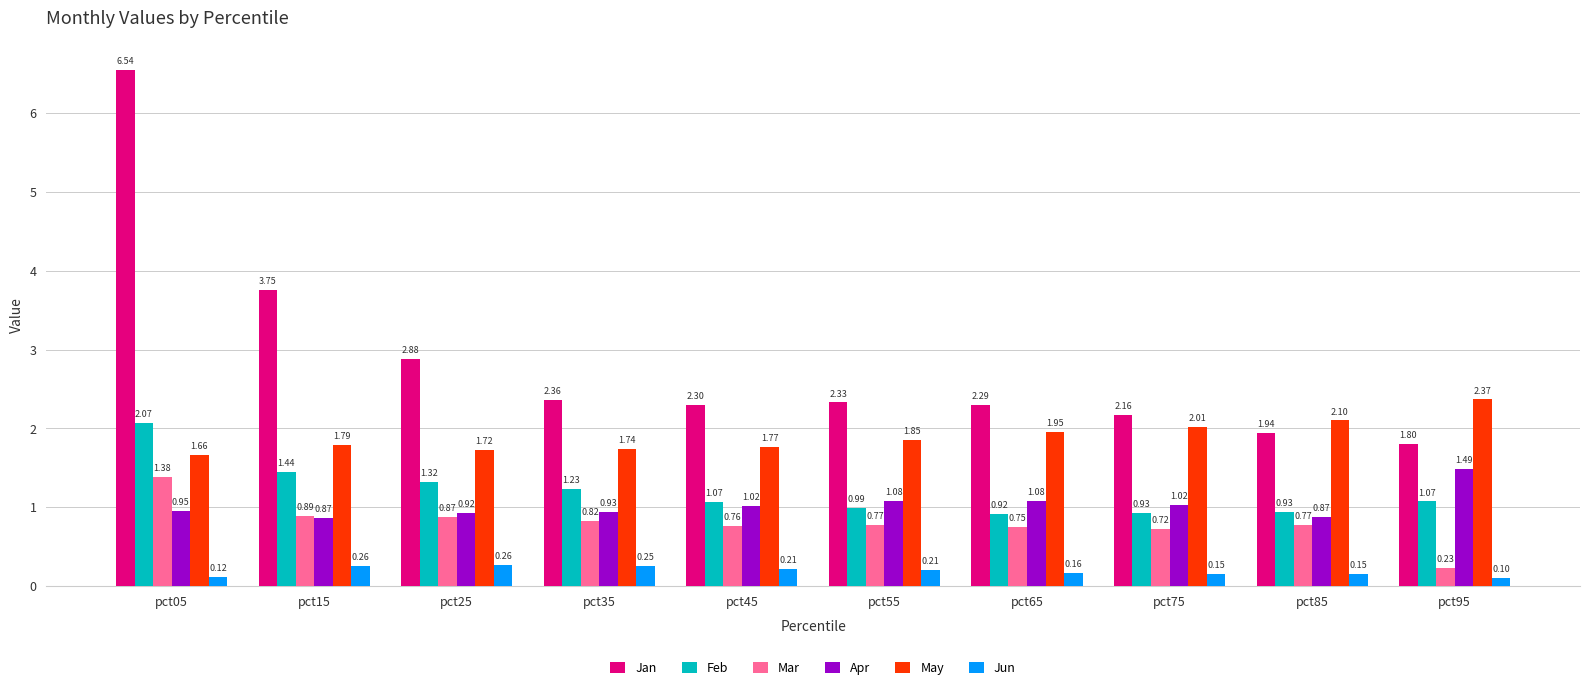

How many data points does each series have?

10